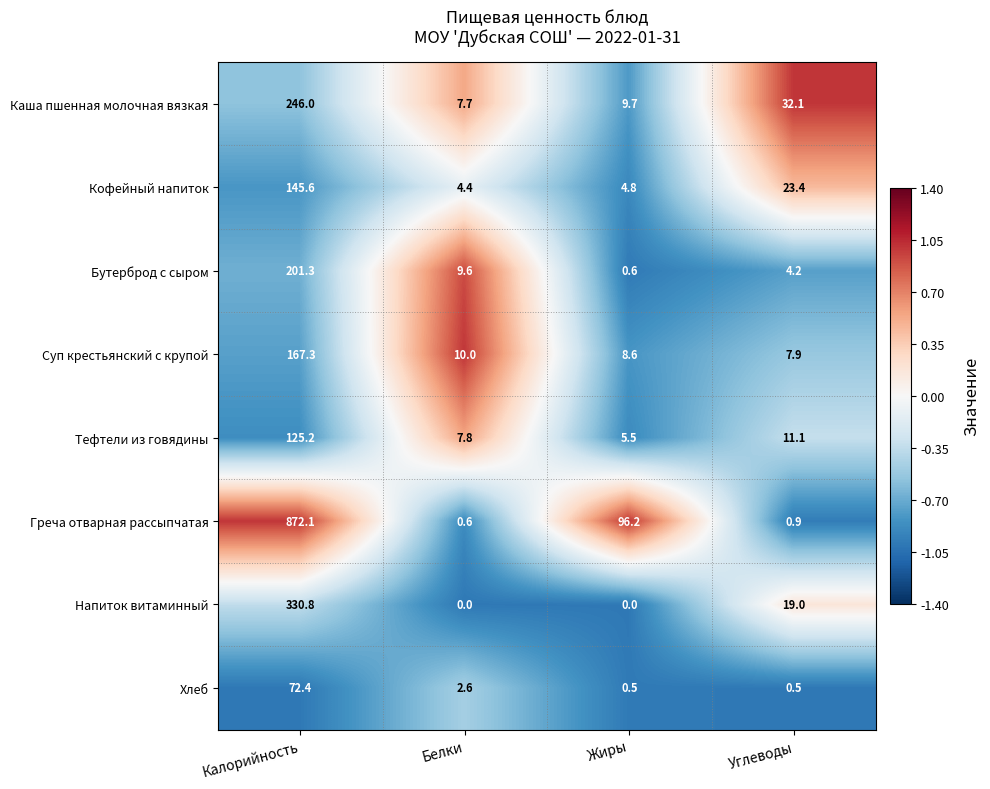

Read the Кофейный напиток value at Углеводы.

23.4